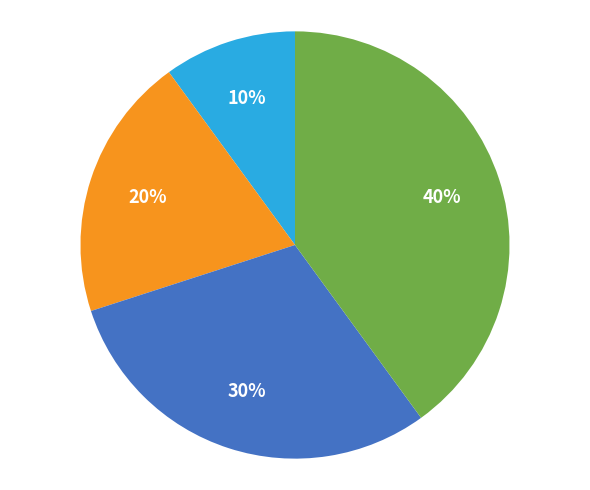

To the nearest percent, what is the average slice percentage?

25%